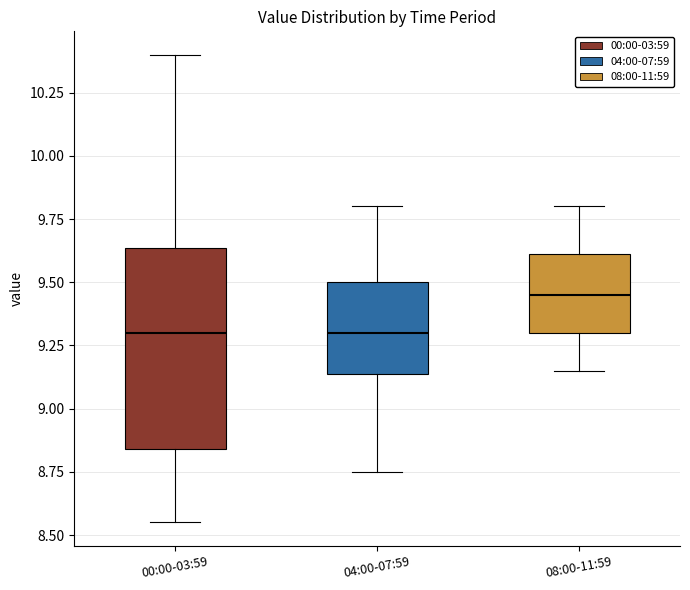

Reading left to right, transcribe this box plot: for each box, give where its median line is, the range the box spans, and where its two whiskers end, as read against the y-axis. The values are not printed on the chart, so give them approximately, as read against the axis.

00:00-03:59: median 9.30, box 8.85 to 9.65, whiskers 8.55 to 10.40
04:00-07:59: median 9.30, box 9.15 to 9.50, whiskers 8.75 to 9.80
08:00-11:59: median 9.45, box 9.30 to 9.60, whiskers 9.15 to 9.80